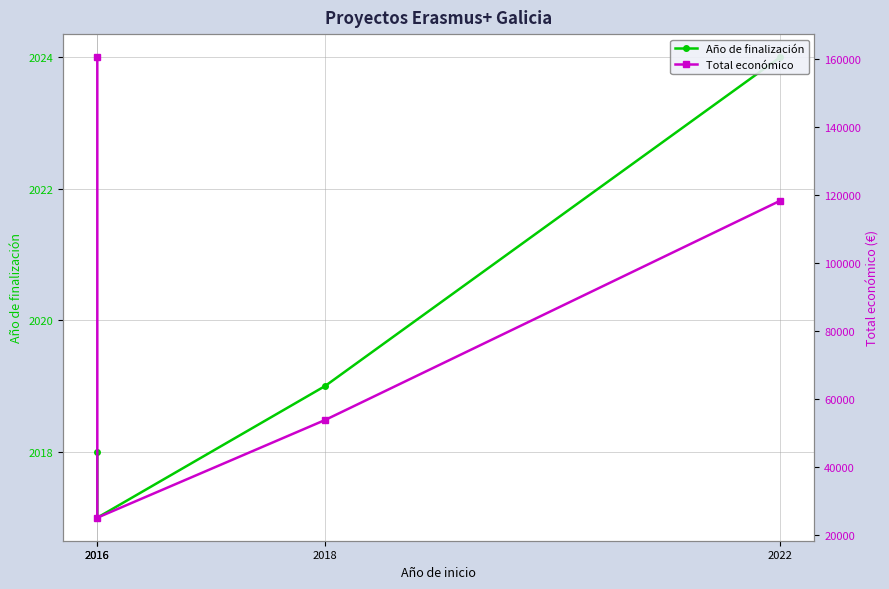

What value does the Año de finalización series have at 2018?

2019